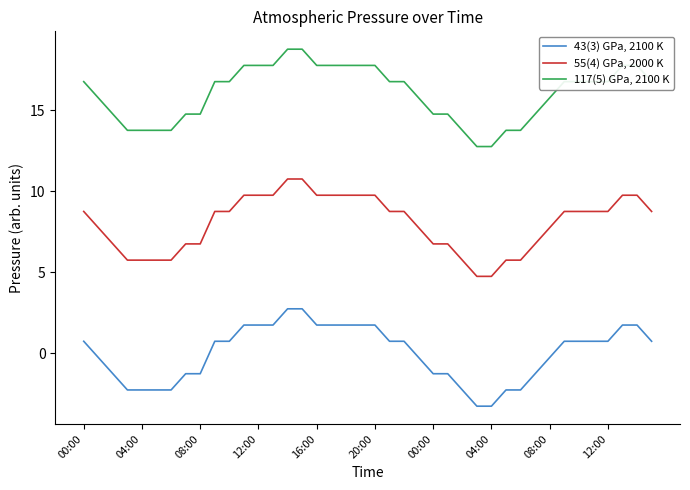

True or false: 55(4) GPa, 2000 K and 43(3) GPa, 2100 K intersect in this chart.

False